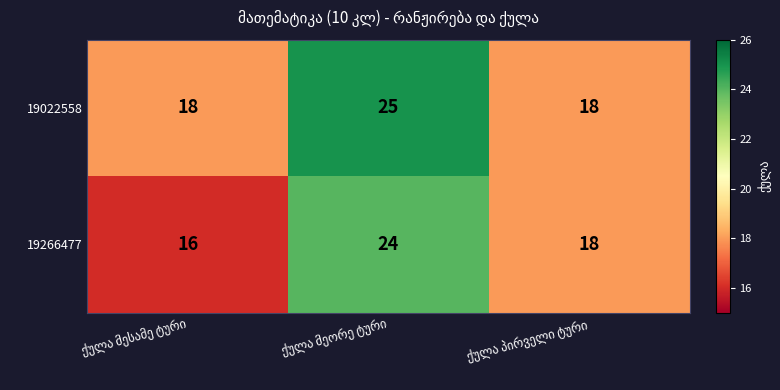

List the series in order of their overall mean, highest first.

19022558, 19266477